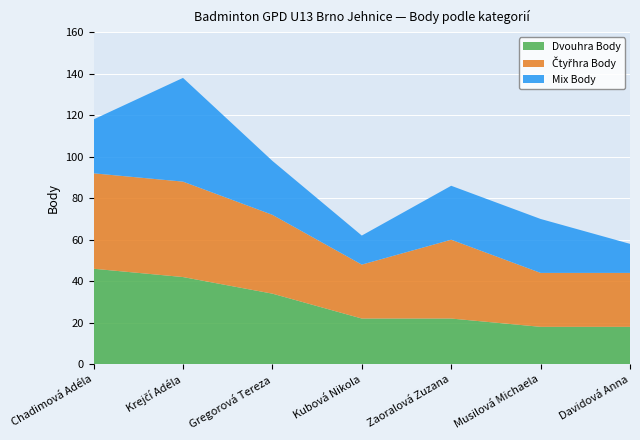

Reading left to right, extract all data points from this chart.

Dvouhra Body: Chadimová Adéla=46	Krejčí Adéla=42	Gregorová Tereza=34	Kubová Nikola=22	Zaoralová Zuzana=22	Musilová Michaela=18	Davidová Anna=18
Čtyřhra Body: Chadimová Adéla=46	Krejčí Adéla=46	Gregorová Tereza=38	Kubová Nikola=26	Zaoralová Zuzana=38	Musilová Michaela=26	Davidová Anna=26
Mix Body: Chadimová Adéla=26	Krejčí Adéla=50	Gregorová Tereza=26	Kubová Nikola=14	Zaoralová Zuzana=26	Musilová Michaela=26	Davidová Anna=14